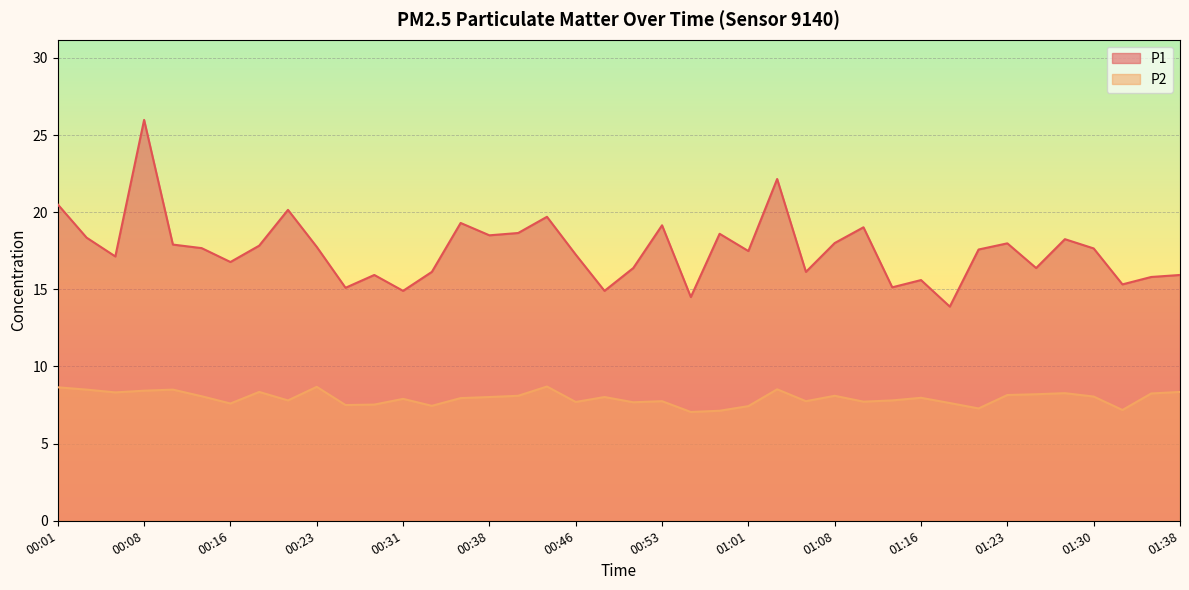

What is the value of the P1 point at the 34th from the left?

18.0